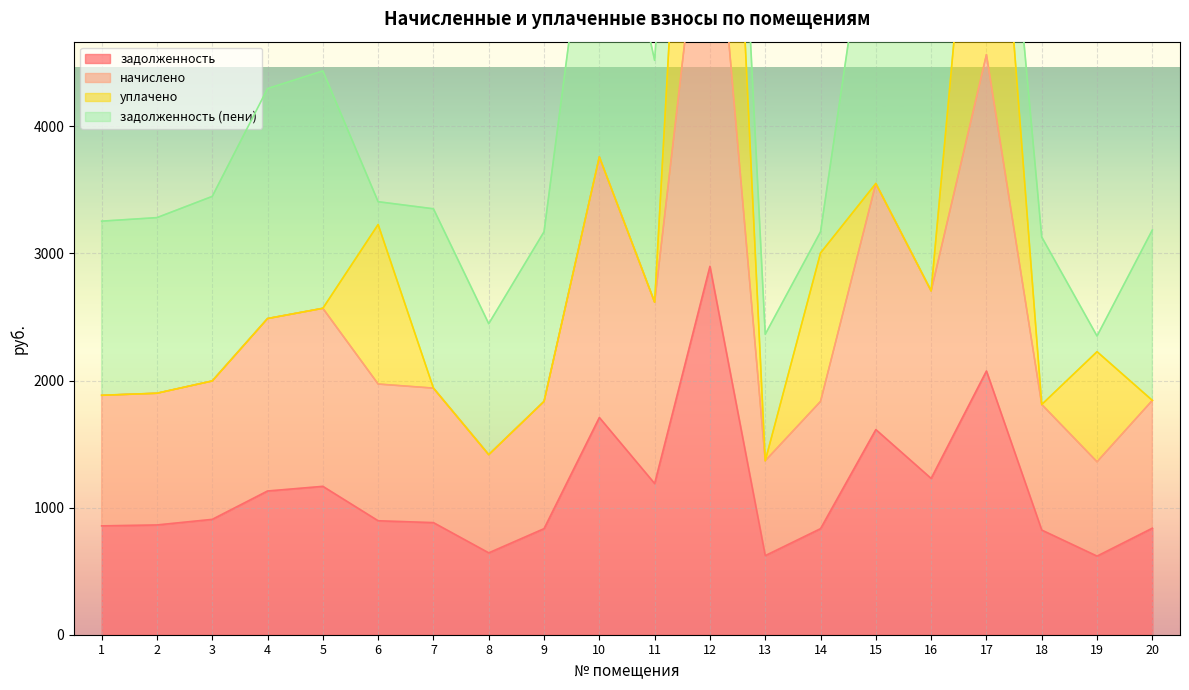

The value of задолженность at 2 is 212.7. True or false?

False